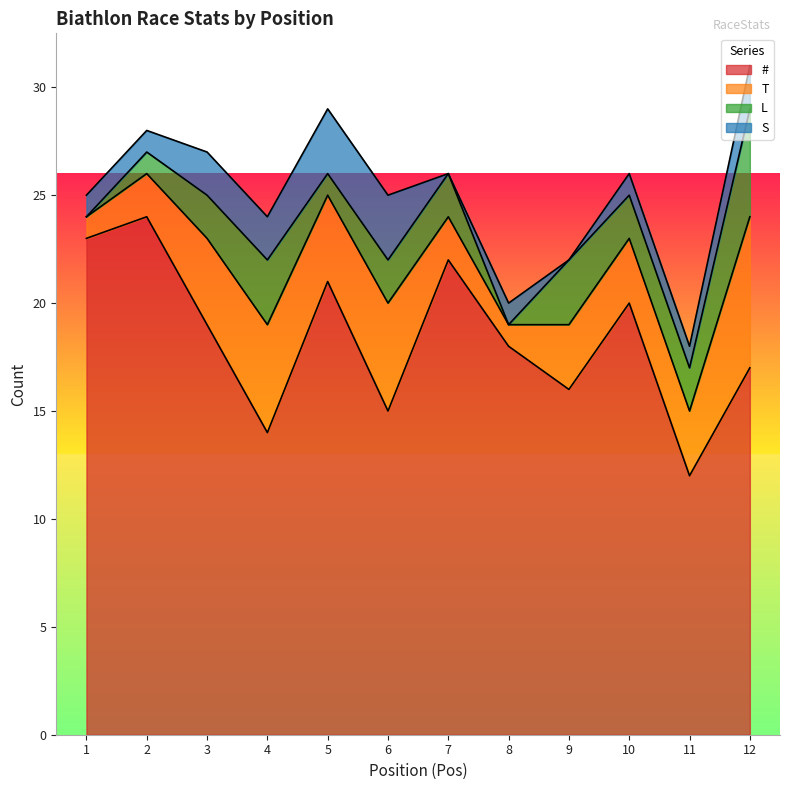

Where does the T series first go above 3?

3